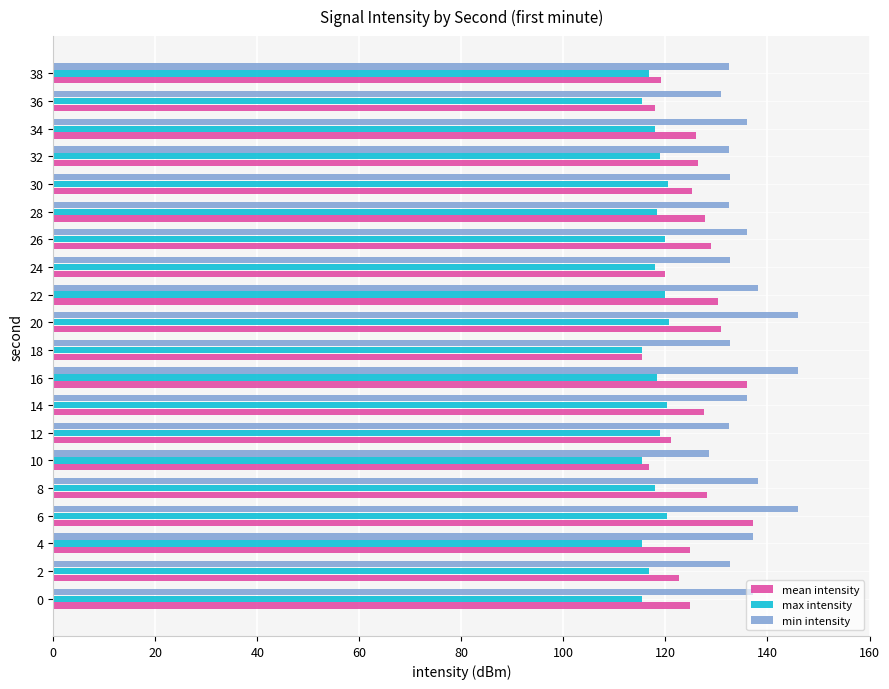

Is the value of max intensity at 34 greater than the value of min intensity at 38?

No